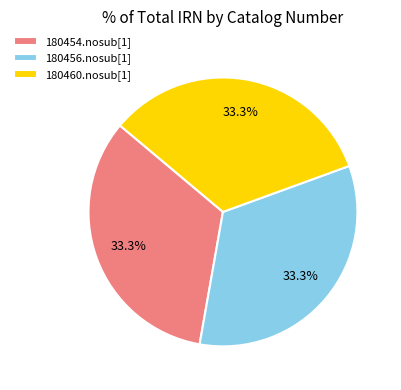

How many segments does this pie chart have?

3